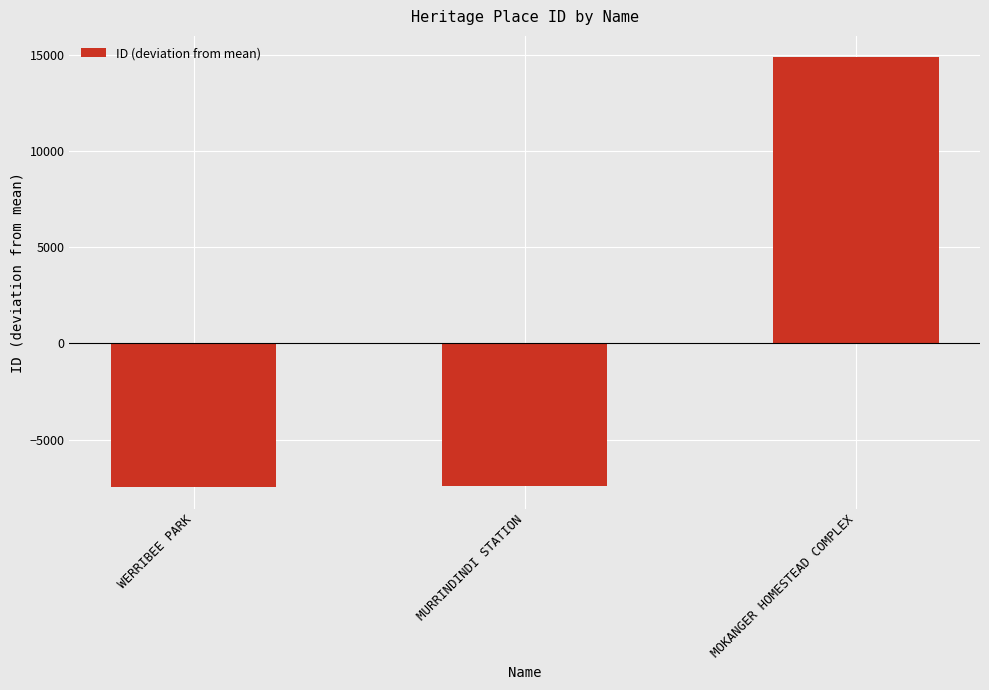

What is the difference between the values at MURRINDINDI STATION and MOKANGER HOMESTEAD COMPLEX?

22282.0